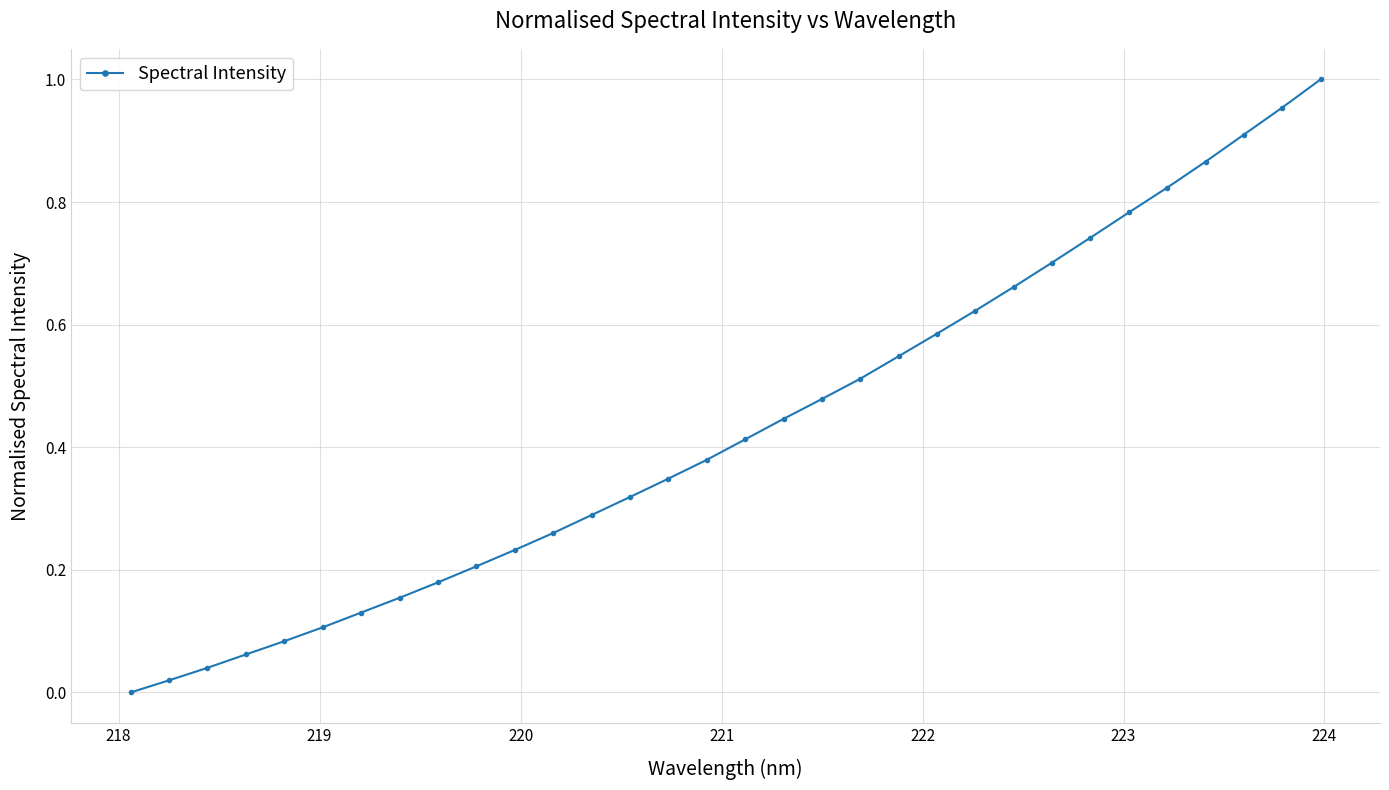

What is the maximum value shown in the chart?

1.0